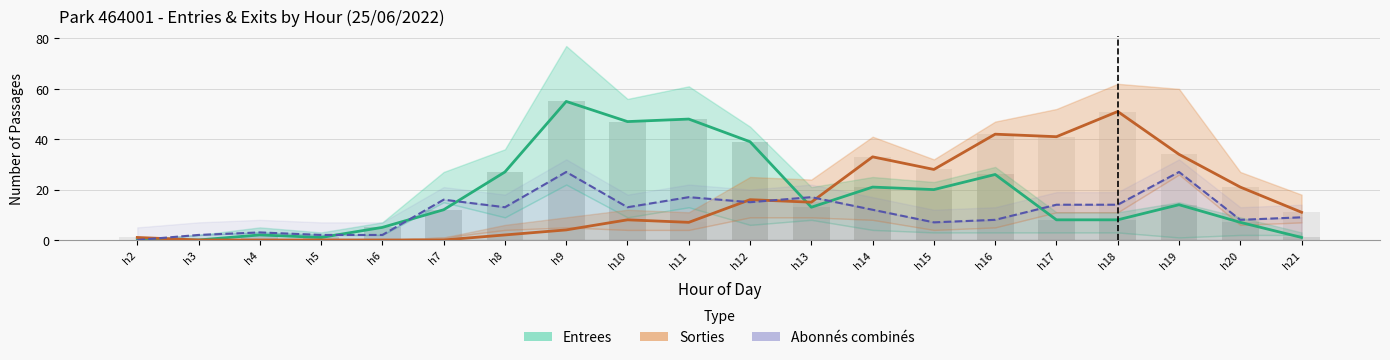

True or false: Entrees (NB_HORAIRE) has a value of 8 at h18.

True